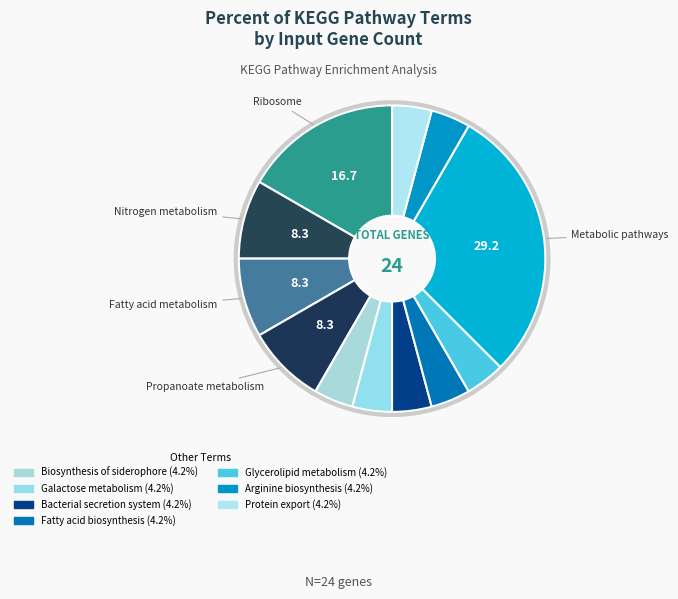

Count the number of slices in the pie.

12